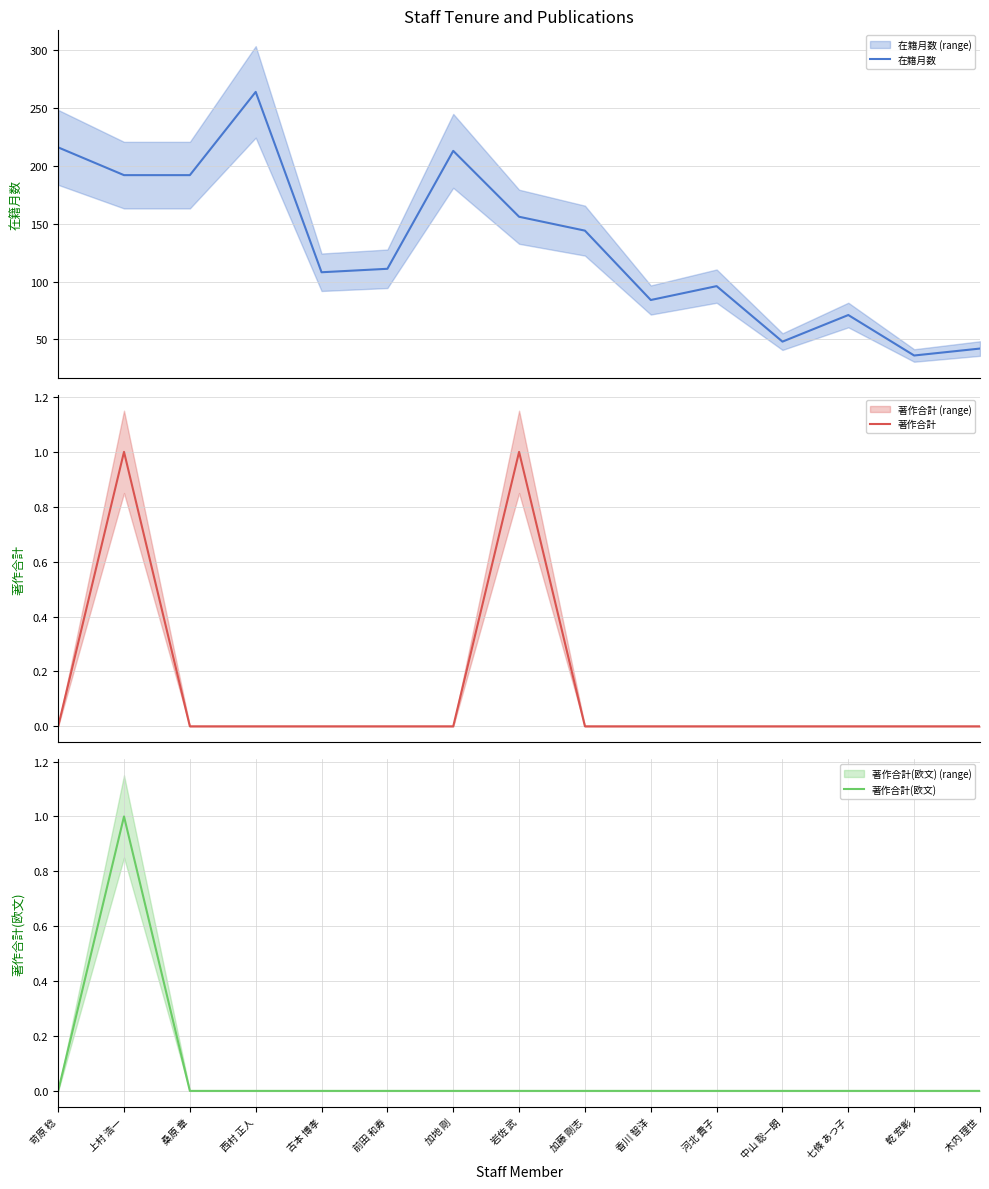

True or false: 在籍月数 and 著作合計 cross at least once.

False